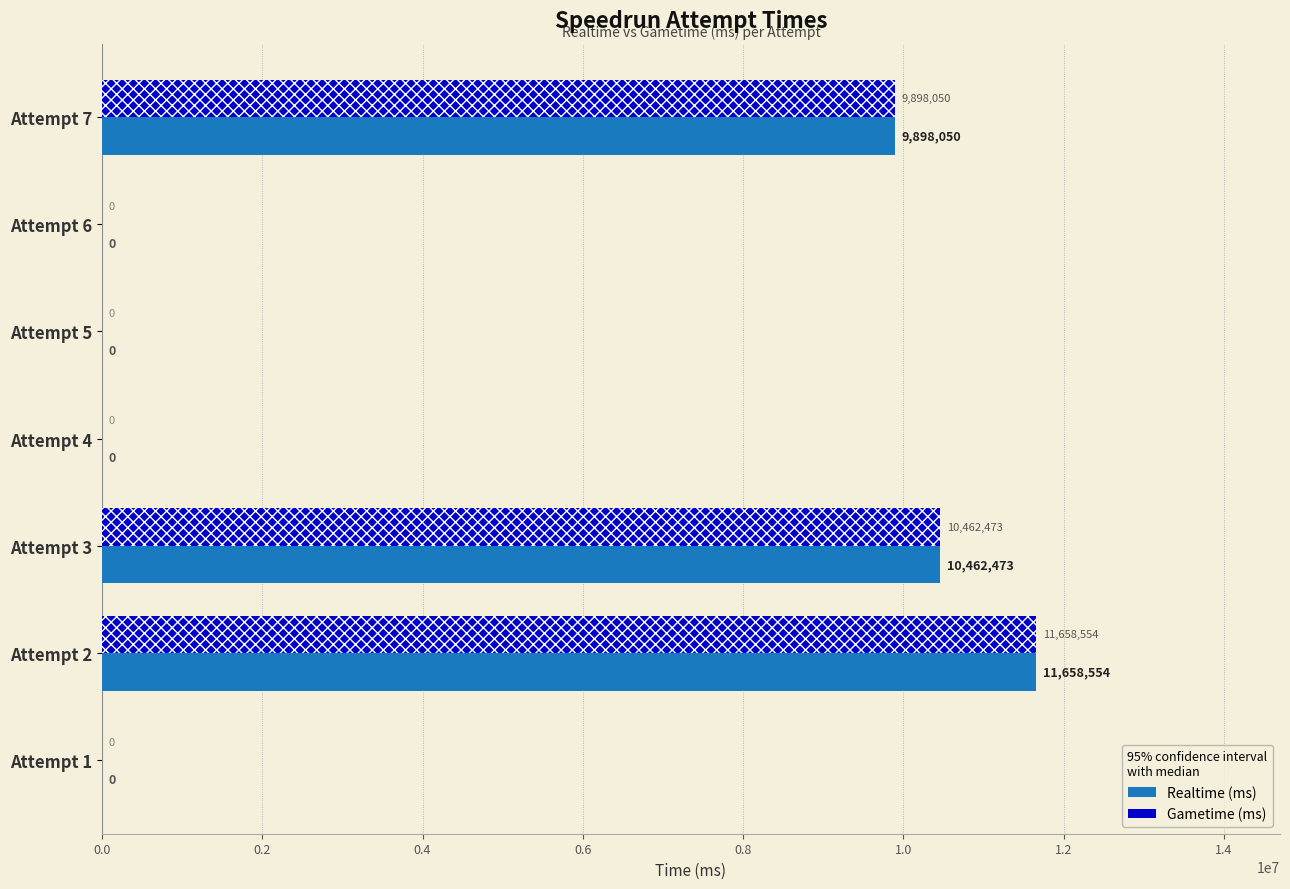

What is the sum of all Realtime (ms) values?

32019077